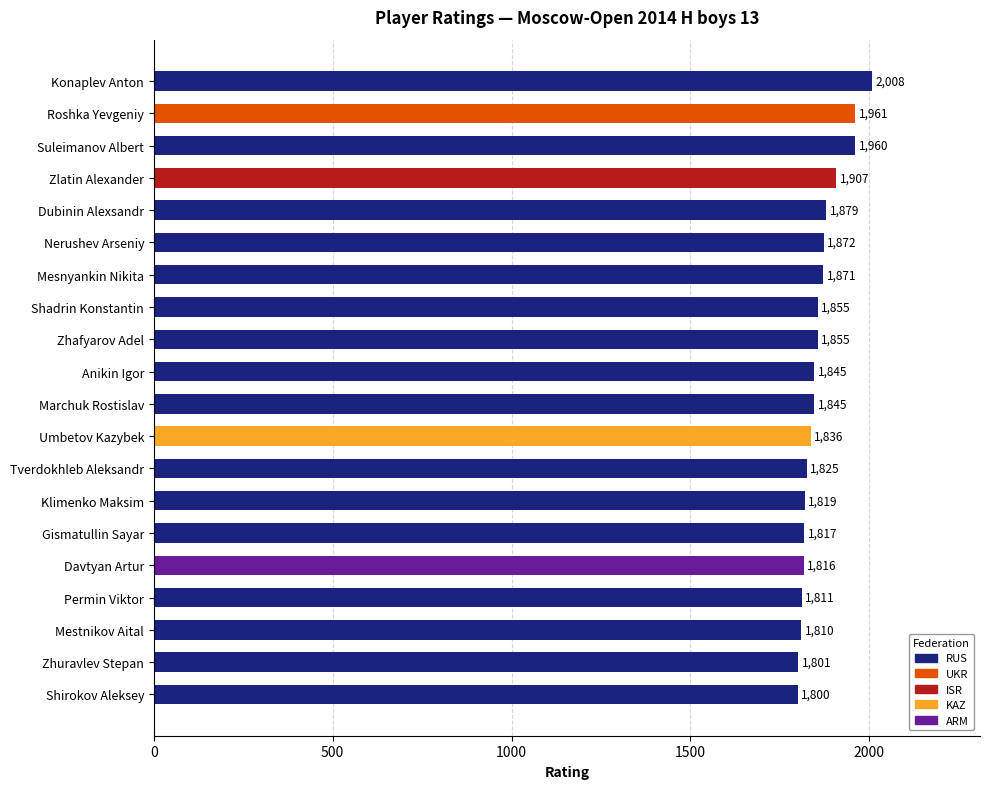

What is the maximum value shown in the chart?

2008